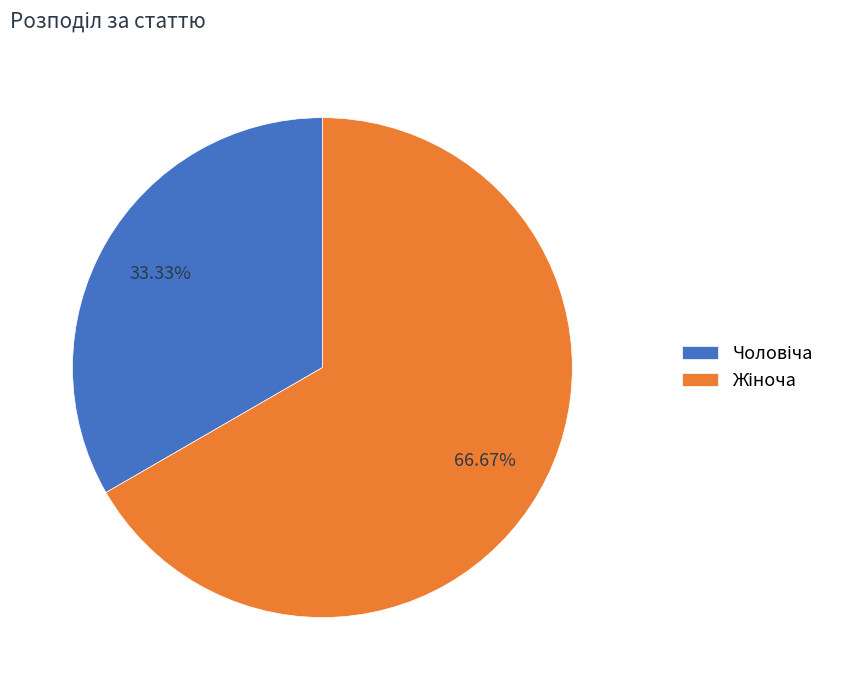

Does any single category account for the majority?

Yes